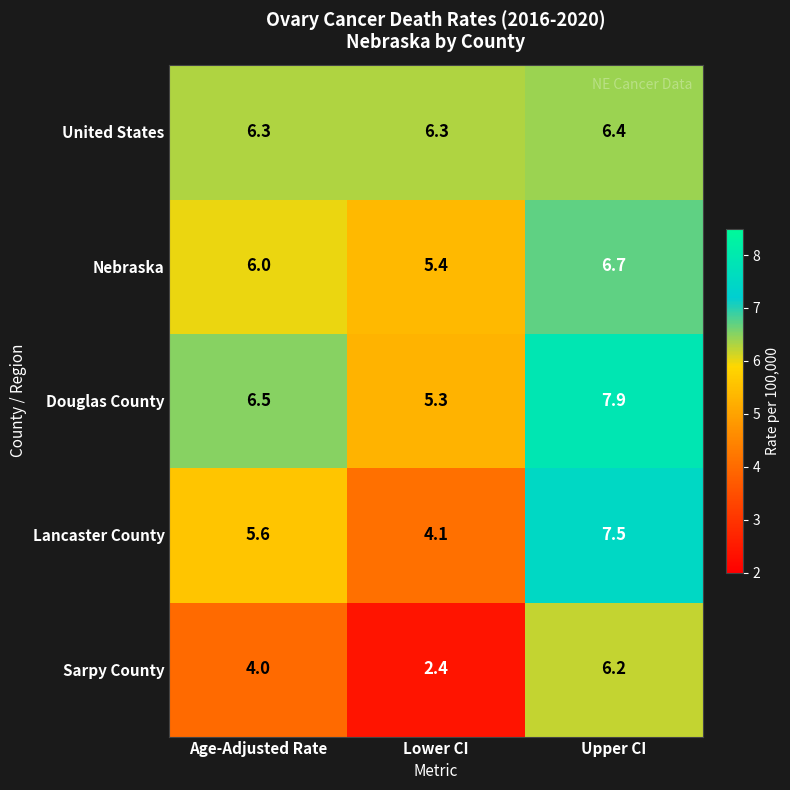

Which series has the largest range (max minus min)?

Sarpy County